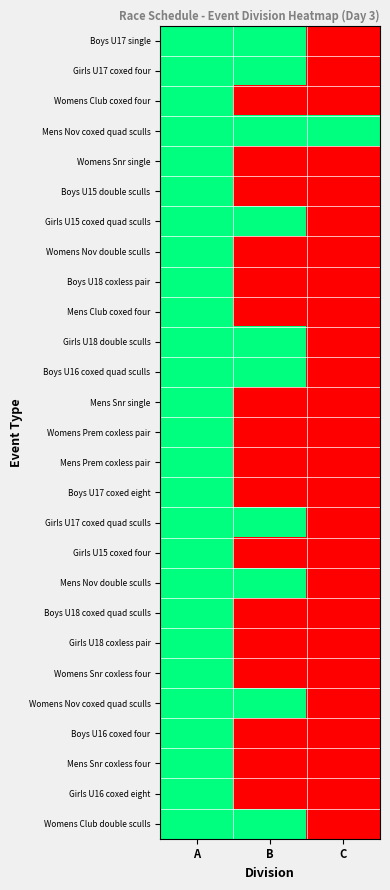

Reading left to right, extract all data points from this chart.

Boys U17 single: A=1	B=1	C=0
Girls U17 coxed four: A=1	B=1	C=0
Womens Club coxed four: A=1	B=0	C=0
Mens Nov coxed quad sculls: A=1	B=1	C=1
Womens Snr single: A=1	B=0	C=0
Boys U15 double sculls: A=1	B=0	C=0
Girls U15 coxed quad sculls: A=1	B=1	C=0
Womens Nov double sculls: A=1	B=0	C=0
Boys U18 coxless pair: A=1	B=0	C=0
Mens Club coxed four: A=1	B=0	C=0
Girls U18 double sculls: A=1	B=1	C=0
Boys U16 coxed quad sculls: A=1	B=1	C=0
Mens Snr single: A=1	B=0	C=0
Womens Prem coxless pair: A=1	B=0	C=0
Mens Prem coxless pair: A=1	B=0	C=0
Boys U17 coxed eight: A=1	B=0	C=0
Girls U17 coxed quad sculls: A=1	B=1	C=0
Girls U15 coxed four: A=1	B=0	C=0
Mens Nov double sculls: A=1	B=1	C=0
Boys U18 coxed quad sculls: A=1	B=0	C=0
Girls U18 coxless pair: A=1	B=0	C=0
Womens Snr coxless four: A=1	B=0	C=0
Womens Nov coxed quad sculls: A=1	B=1	C=0
Boys U16 coxed four: A=1	B=0	C=0
Mens Snr coxless four: A=1	B=0	C=0
Girls U16 coxed eight: A=1	B=0	C=0
Womens Club double sculls: A=1	B=1	C=0